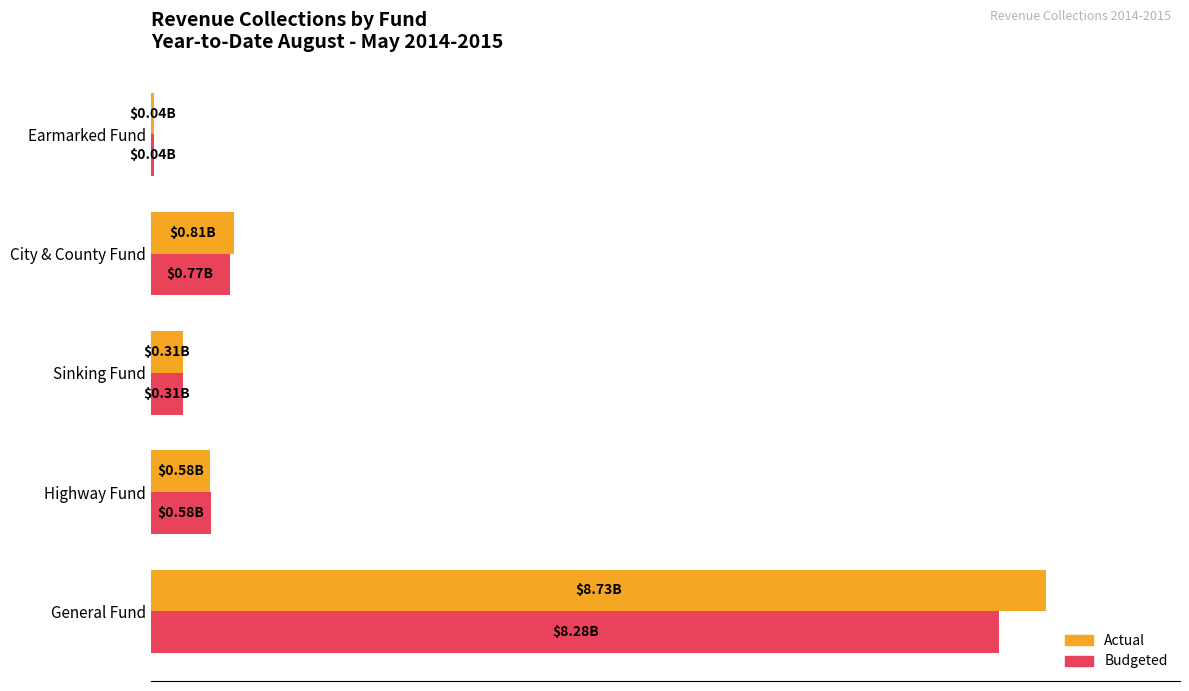

What are all the series names shown in the legend?

Actual, Budgeted